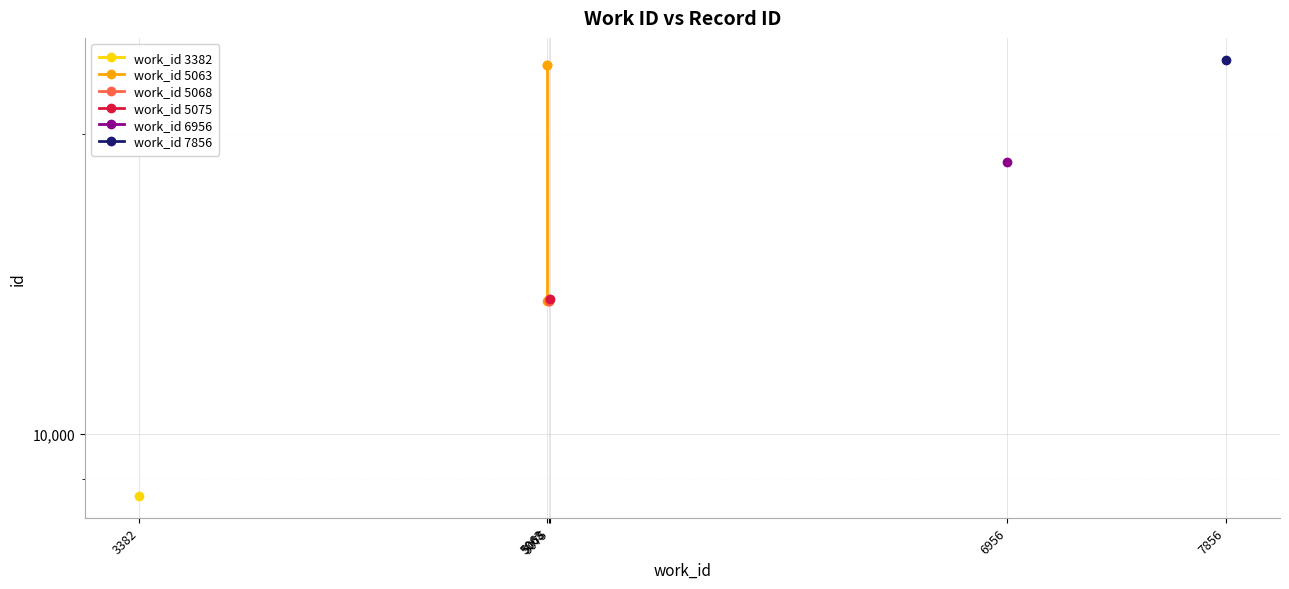

What is the maximum value shown in the chart?

23448